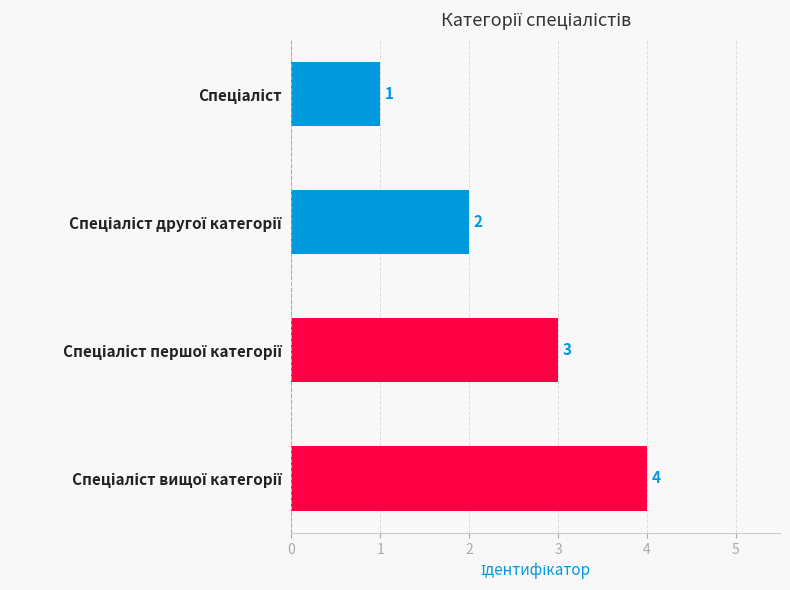

How many series are shown in this chart?

1